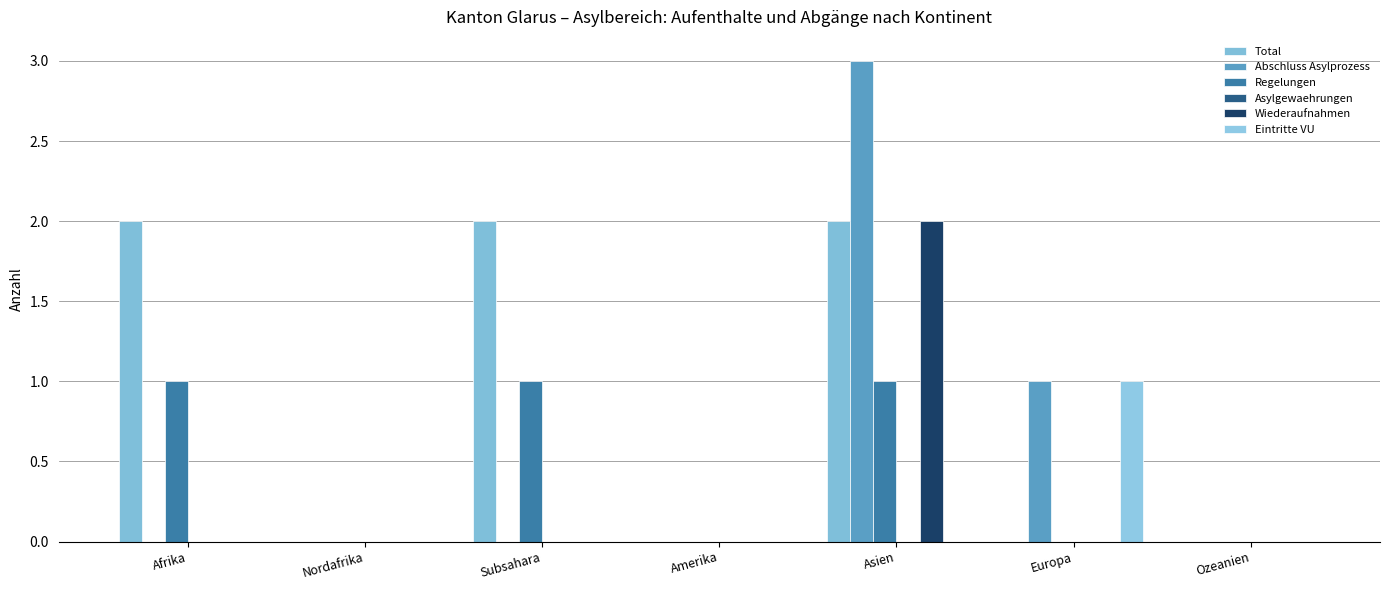

Reading right to left, list all the values displayed in this chart.

Total: Ozeanien=0	Europa=0	Asien=2	Amerika=0	Subsahara=2	Nordafrika=0	Afrika=2
Abschluss Asylprozess: Ozeanien=0	Europa=1	Asien=3	Amerika=0	Subsahara=0	Nordafrika=0	Afrika=0
Regelungen: Ozeanien=0	Europa=0	Asien=1	Amerika=0	Subsahara=1	Nordafrika=0	Afrika=1
Asylgewaehrungen: Ozeanien=0	Europa=0	Asien=0	Amerika=0	Subsahara=0	Nordafrika=0	Afrika=0
Wiederaufnahmen: Ozeanien=0	Europa=0	Asien=2	Amerika=0	Subsahara=0	Nordafrika=0	Afrika=0
Eintritte VU: Ozeanien=0	Europa=1	Asien=0	Amerika=0	Subsahara=0	Nordafrika=0	Afrika=0